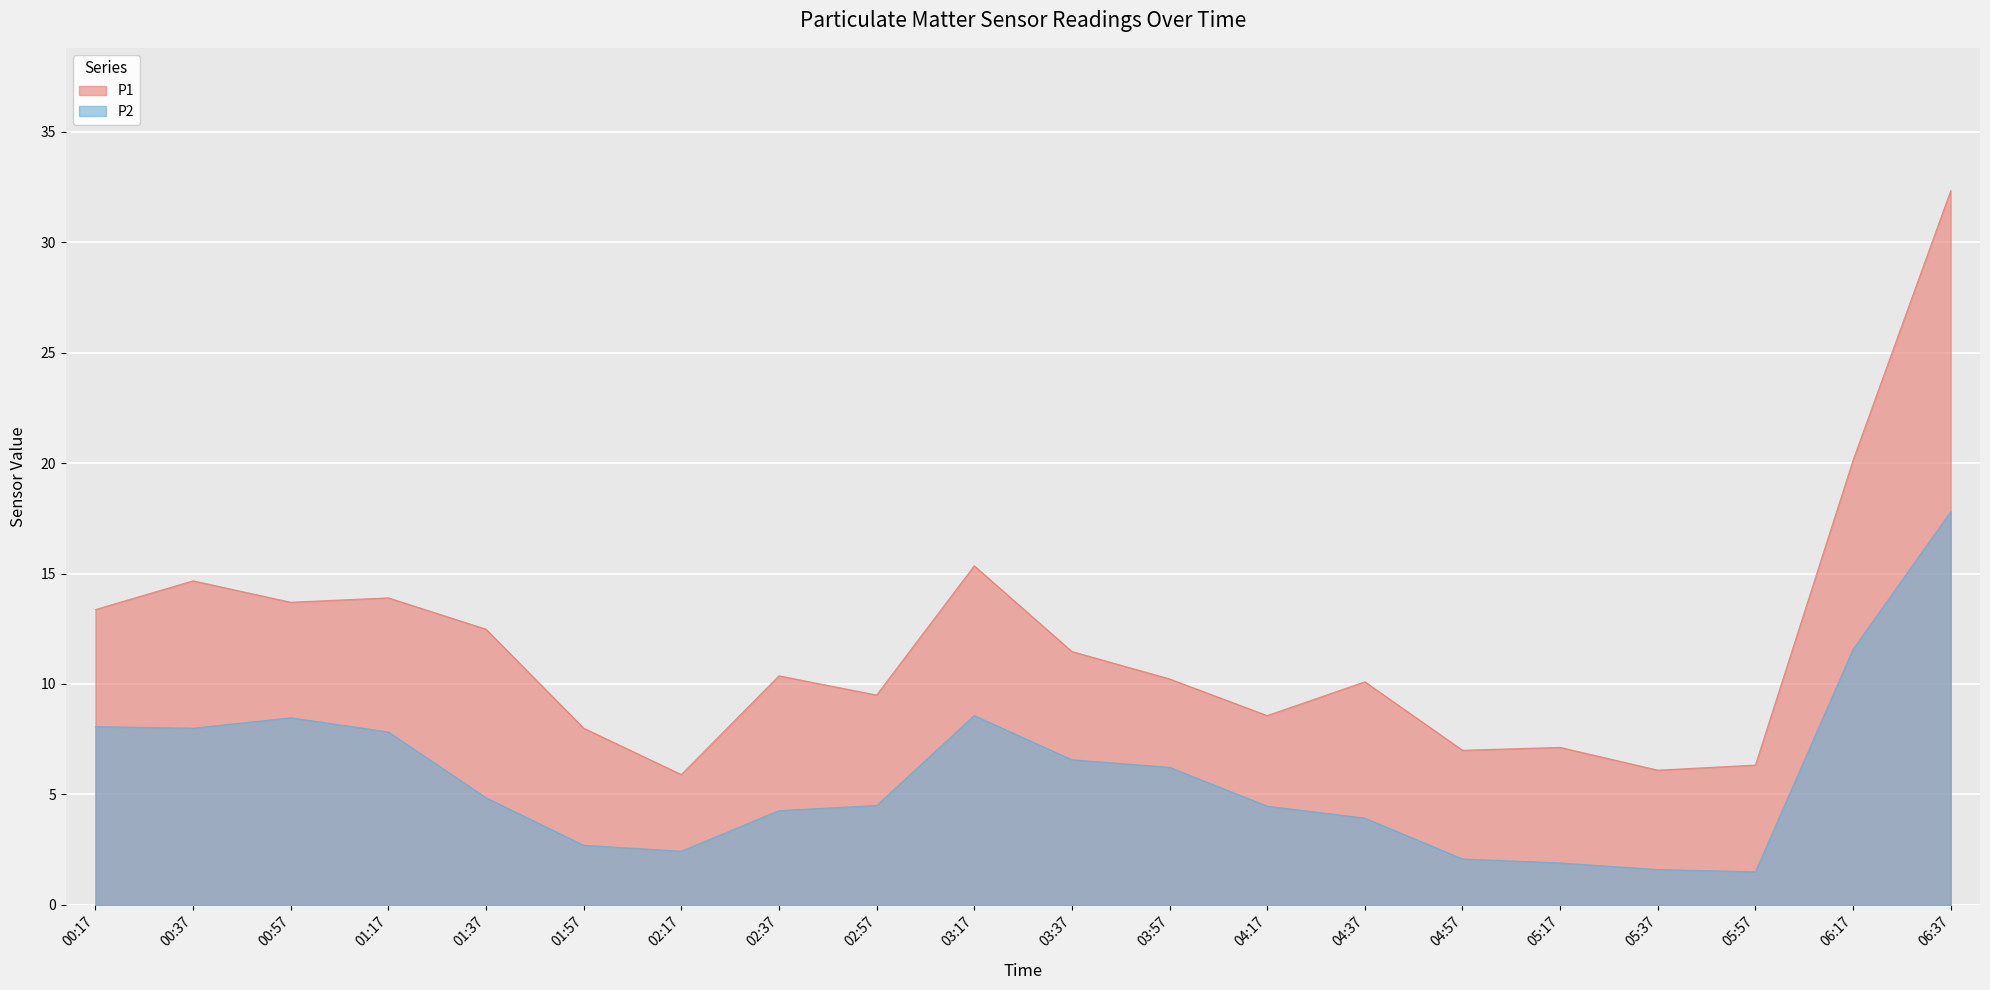

Does the chart display data point markers on the line(s)?

No